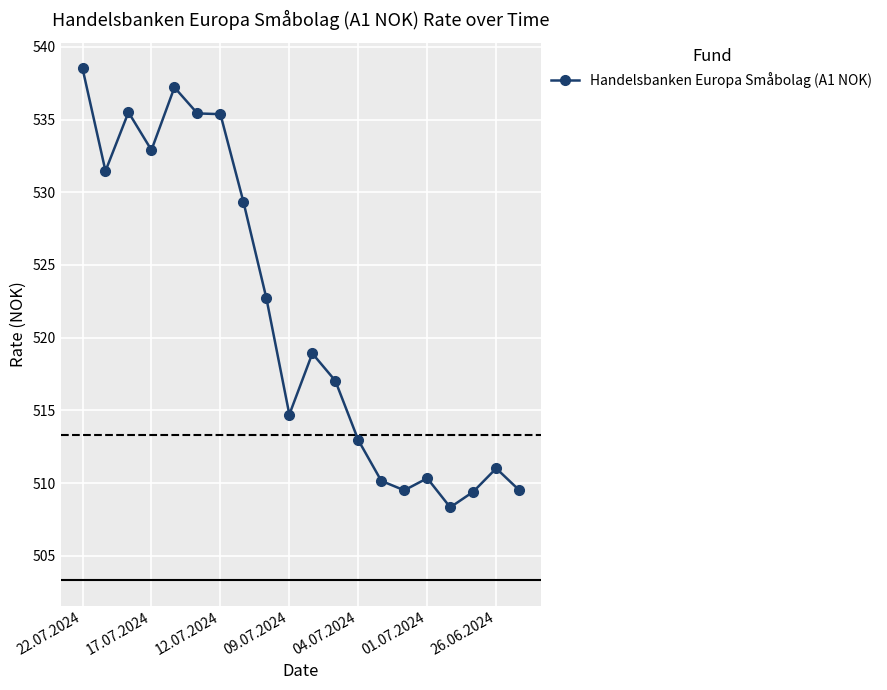

True or false: there are more than 1 points higher than both neighbors.

True